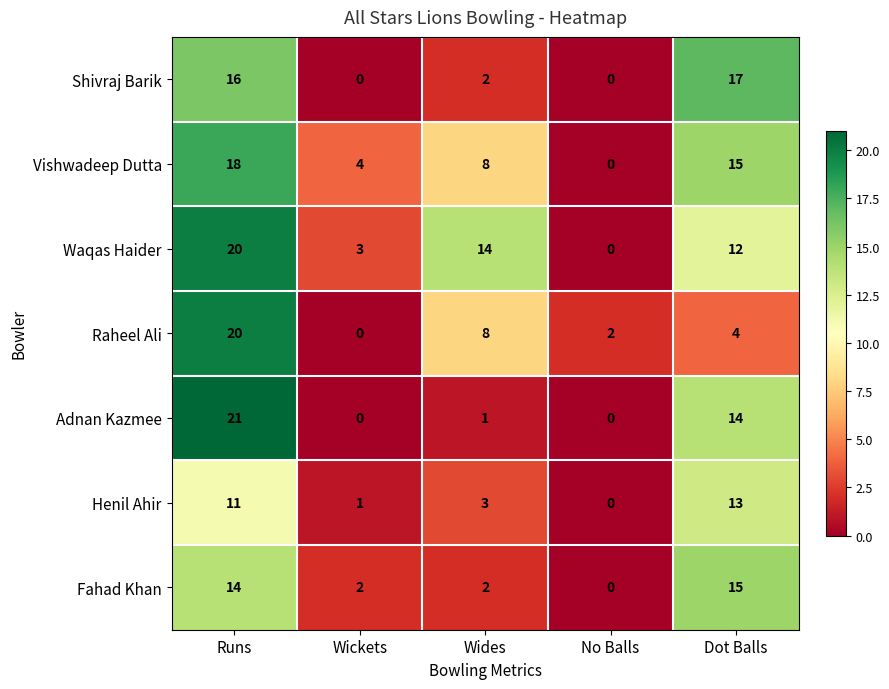

The value of Fahad Khan at Dot Balls is 8. True or false?

False